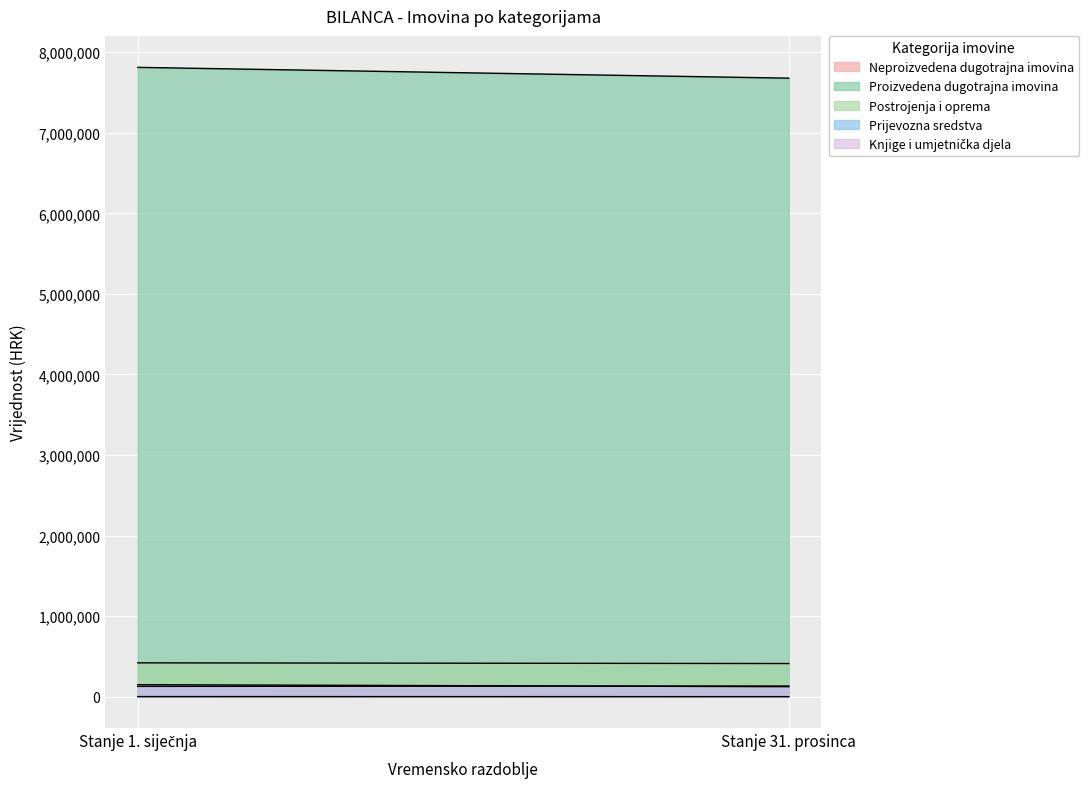

Rank the categories by Knjige i umjetnička djela value from lowest to highest.

Stanje 1. siječnja, Stanje 31. prosinca